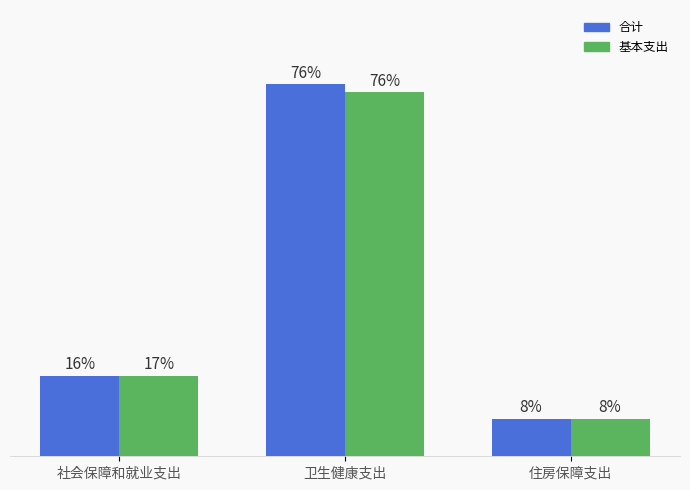

What are all the series names shown in the legend?

合计, 基本支出